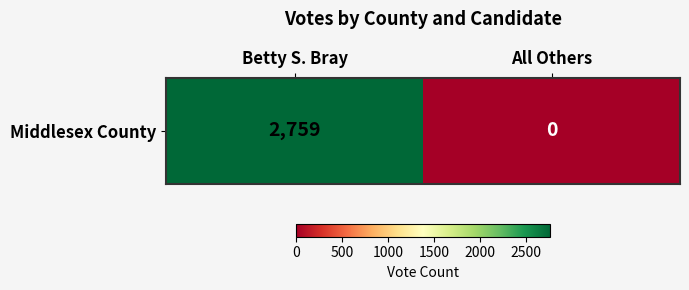

Reading right to left, transcribe all the data shown in this chart.

0	2759